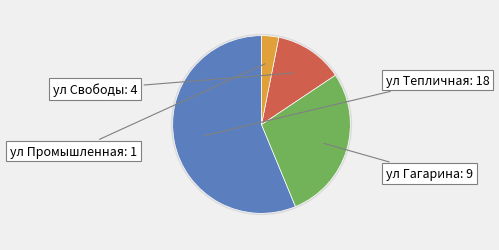

Do ул Гагарина and ул Тепличная together represent more than half of the pie?

Yes